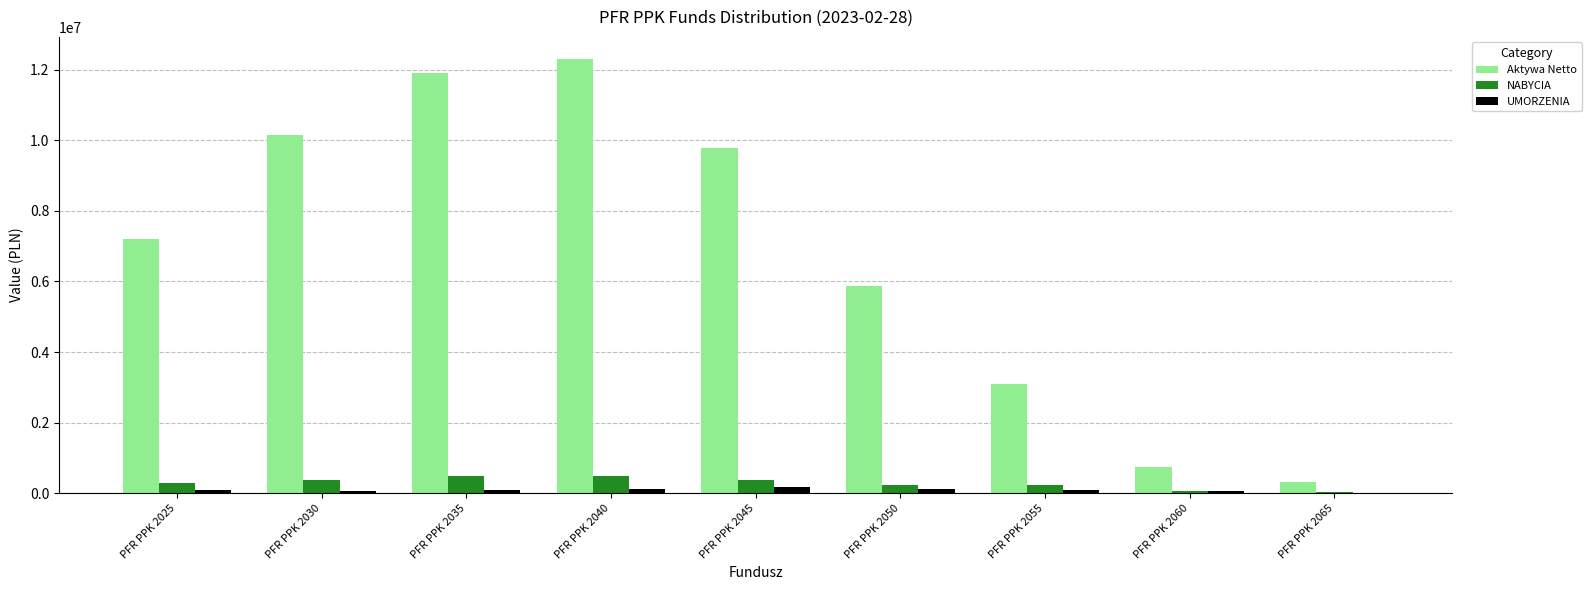

Is the value of UMORZENIA at PFR PPK 2040 greater than the value of Aktywa Netto at PFR PPK 2045?

No